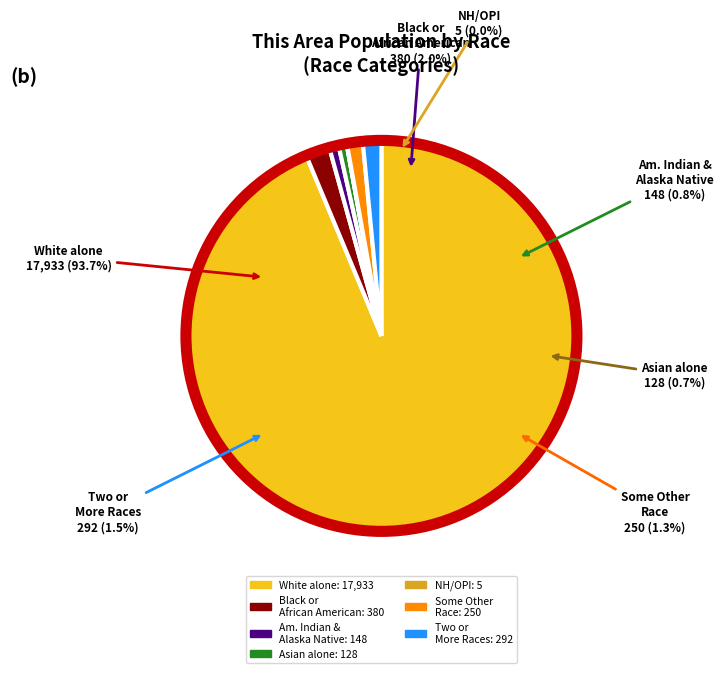

Between Native Hawaiian and Other Pacific and American Indian and Alaska Native, which is larger?

American Indian and Alaska Native